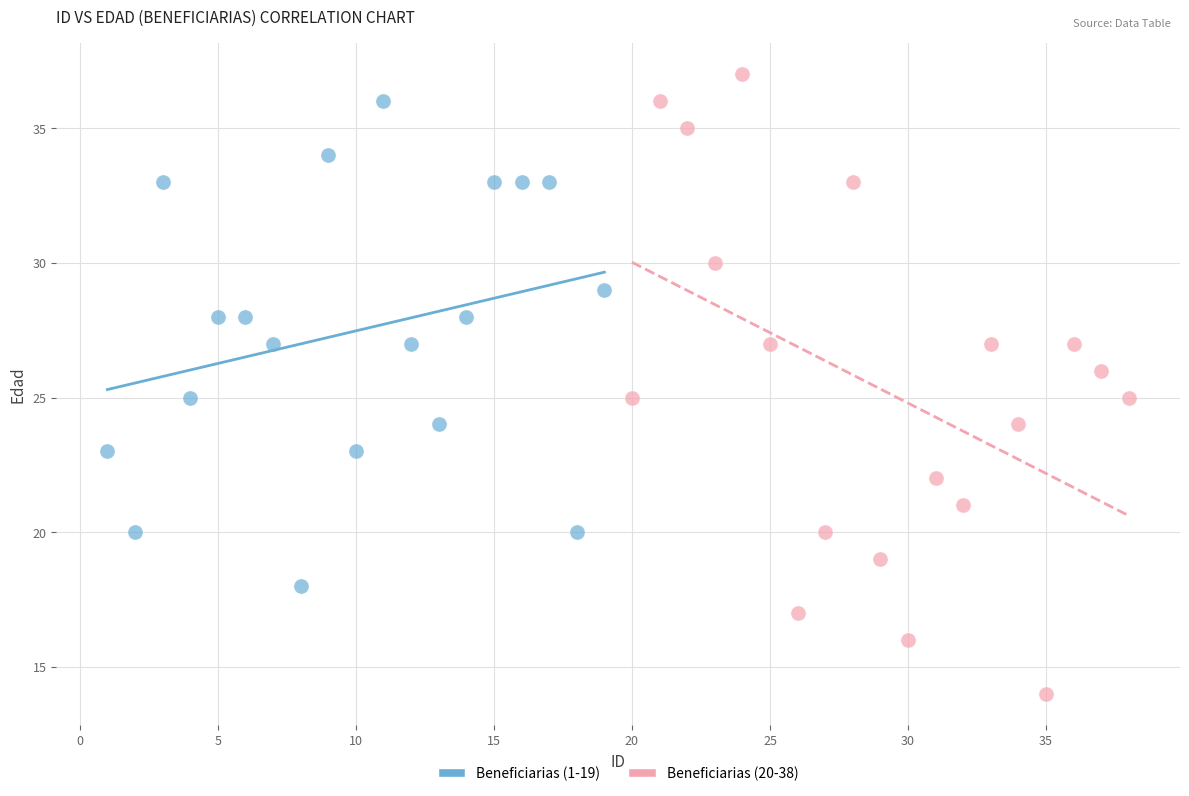

Which series contains the lowest Y value?

Beneficiarias (20-38)